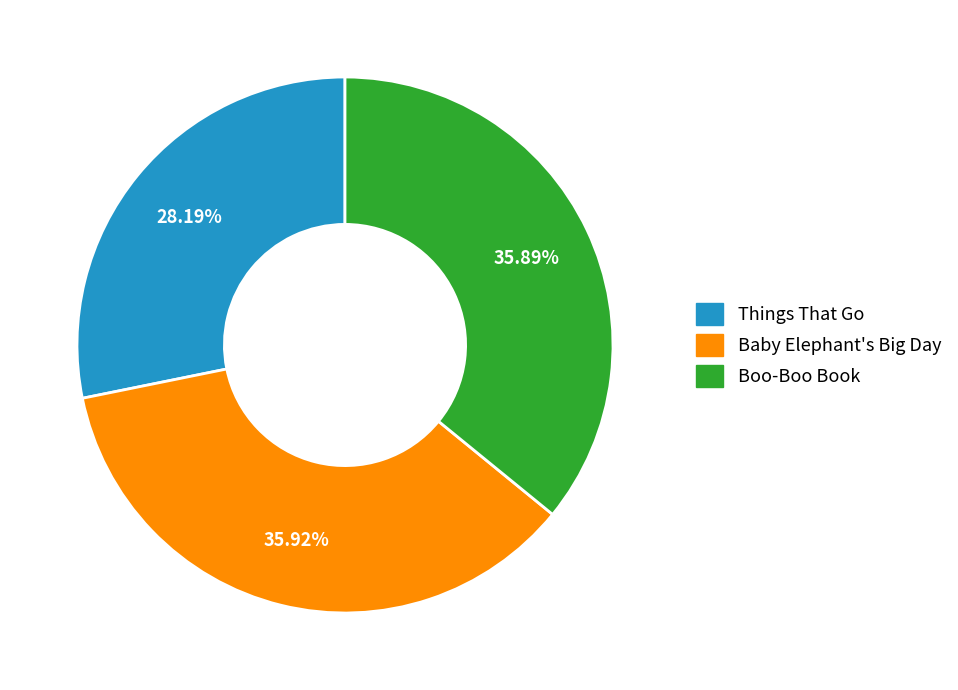

To the nearest percent, what is the difference between the Things That Go and Boo-Boo Book slice percentages?

8%